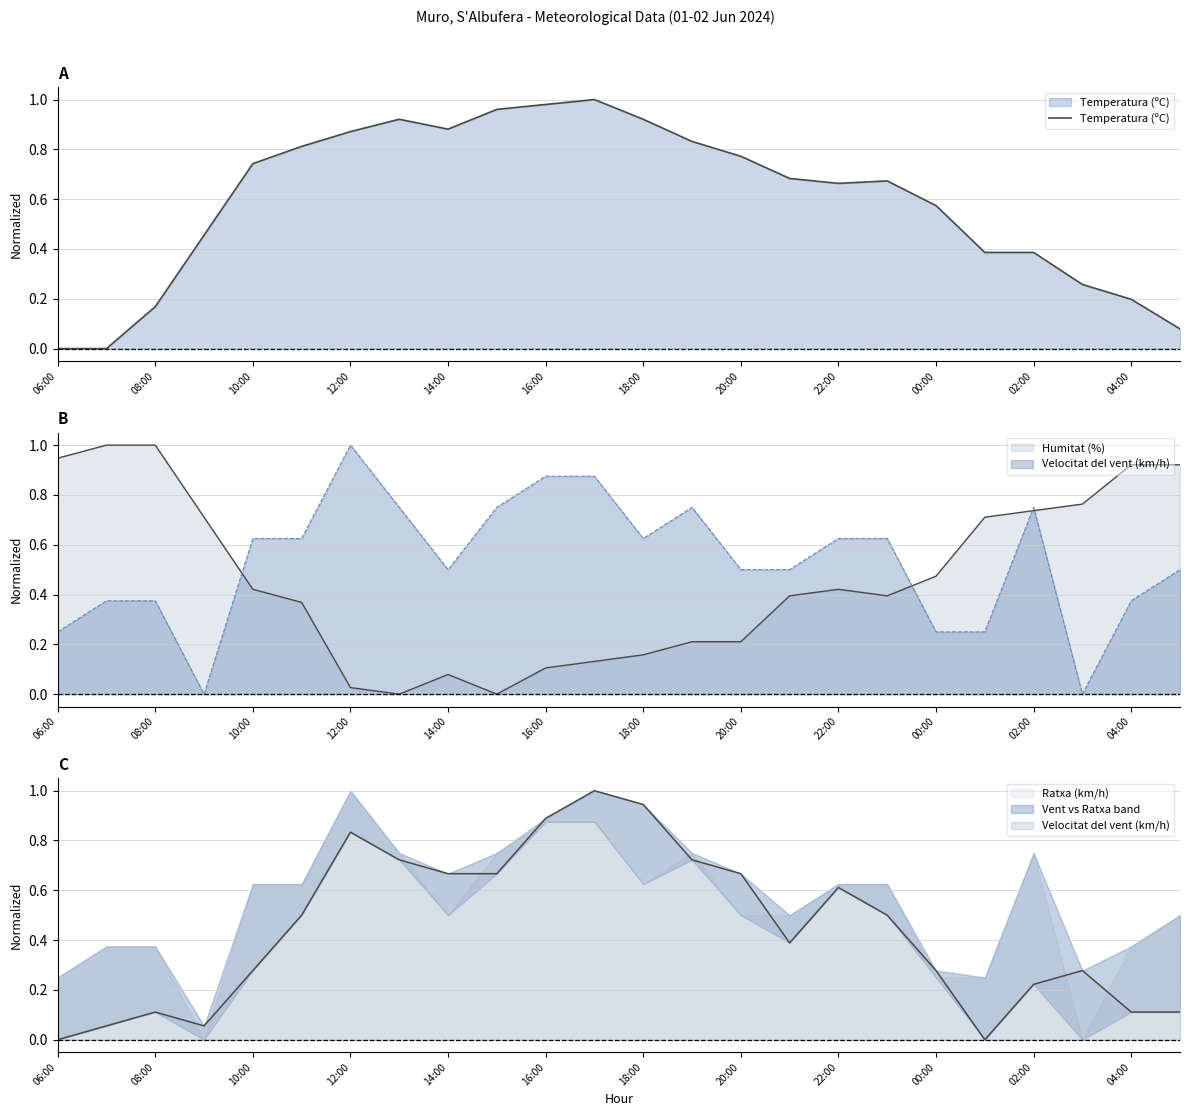

What is the sum of all values?

14.2